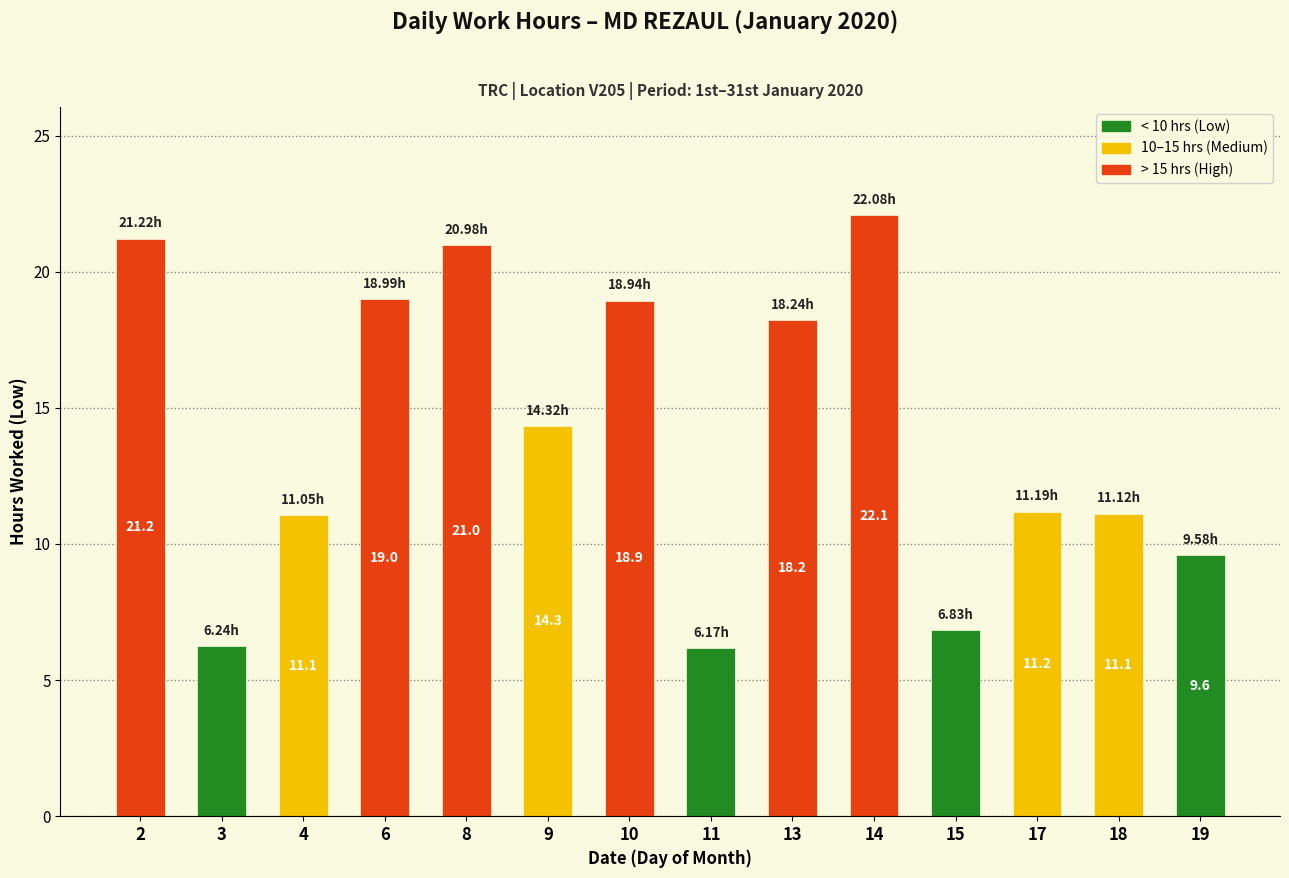

What is the average value?

14.1